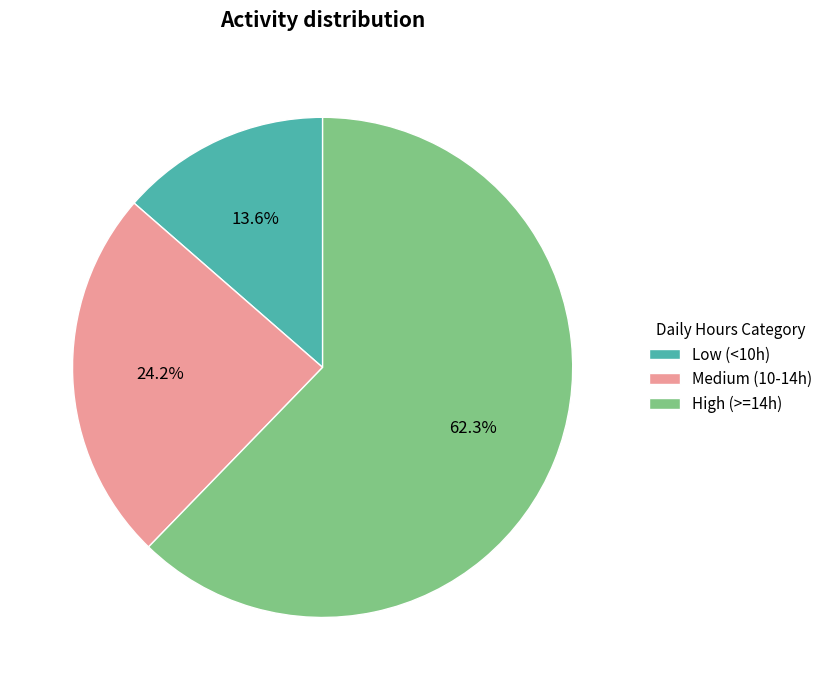

Combined, what portion of the pie is High (>=14h) and Medium (10-14h)?

86.4%